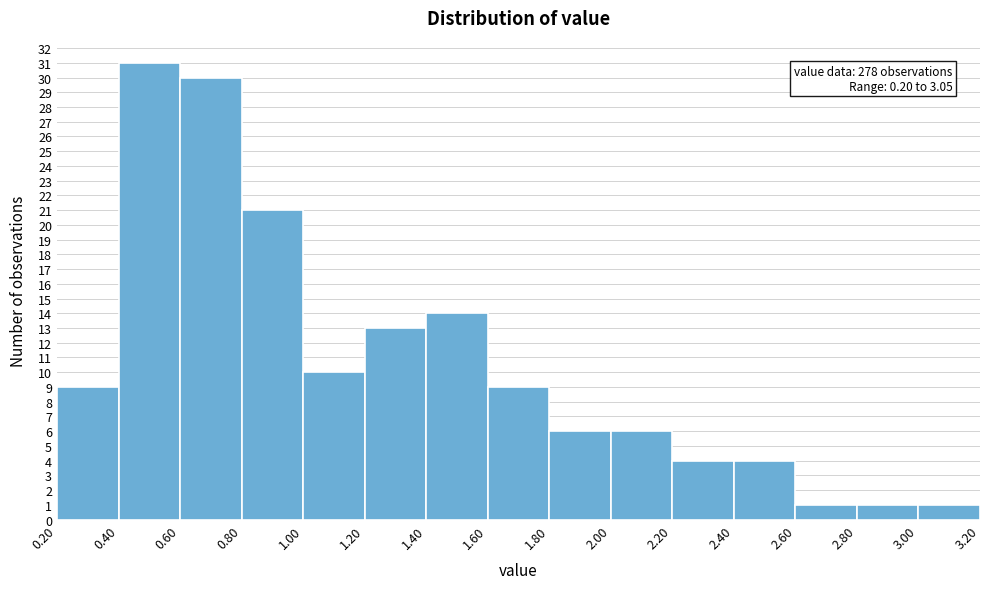

Over which range of the x-axis is the bar tallest?

0.40 to 0.60